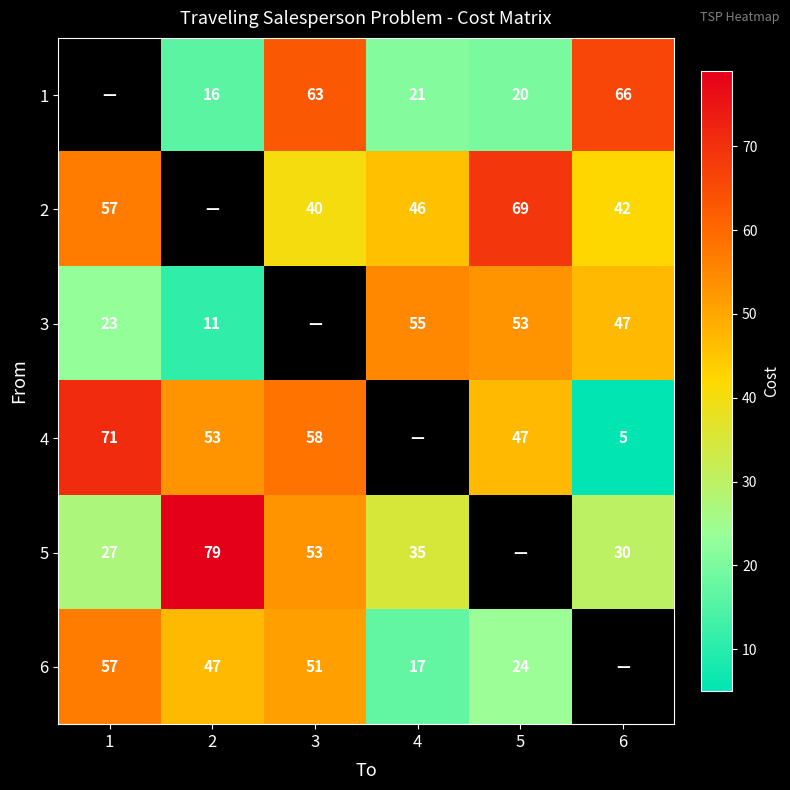

Is the value of 1 at 3 greater than the value of 2 at 6?

Yes